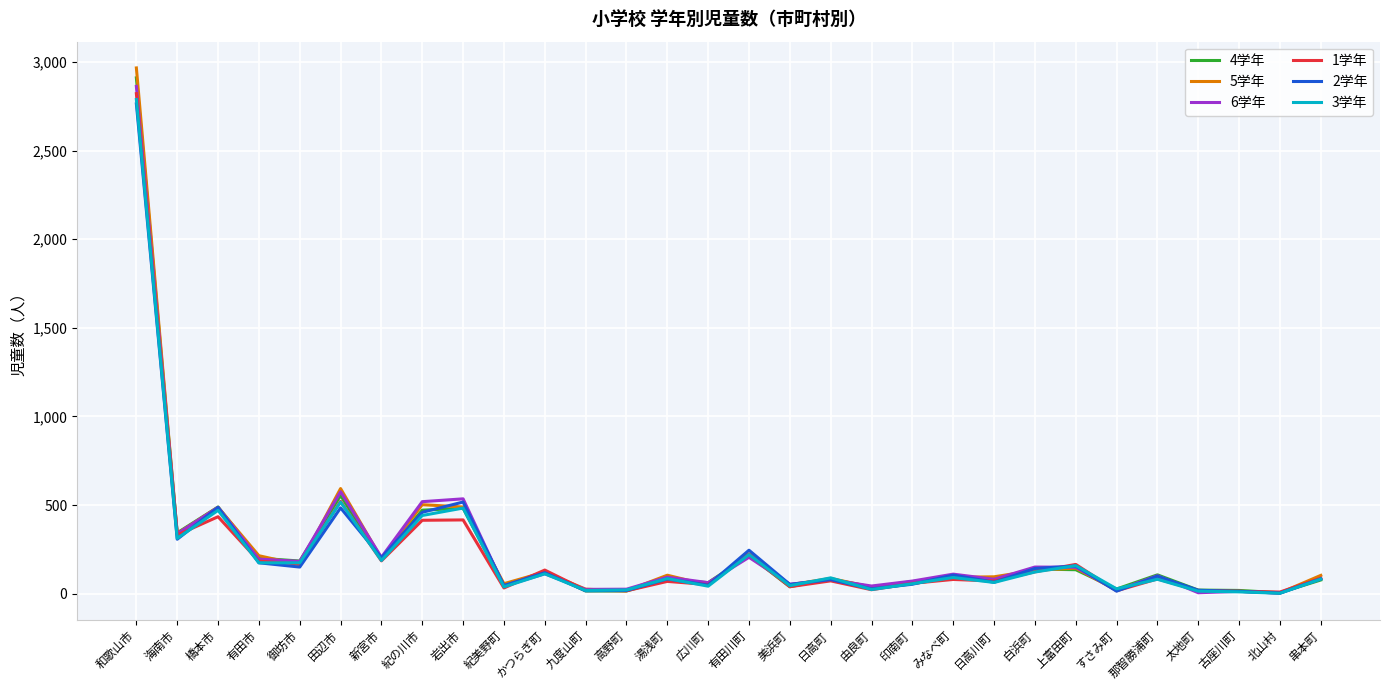

Does the chart display data point markers on the line(s)?

No